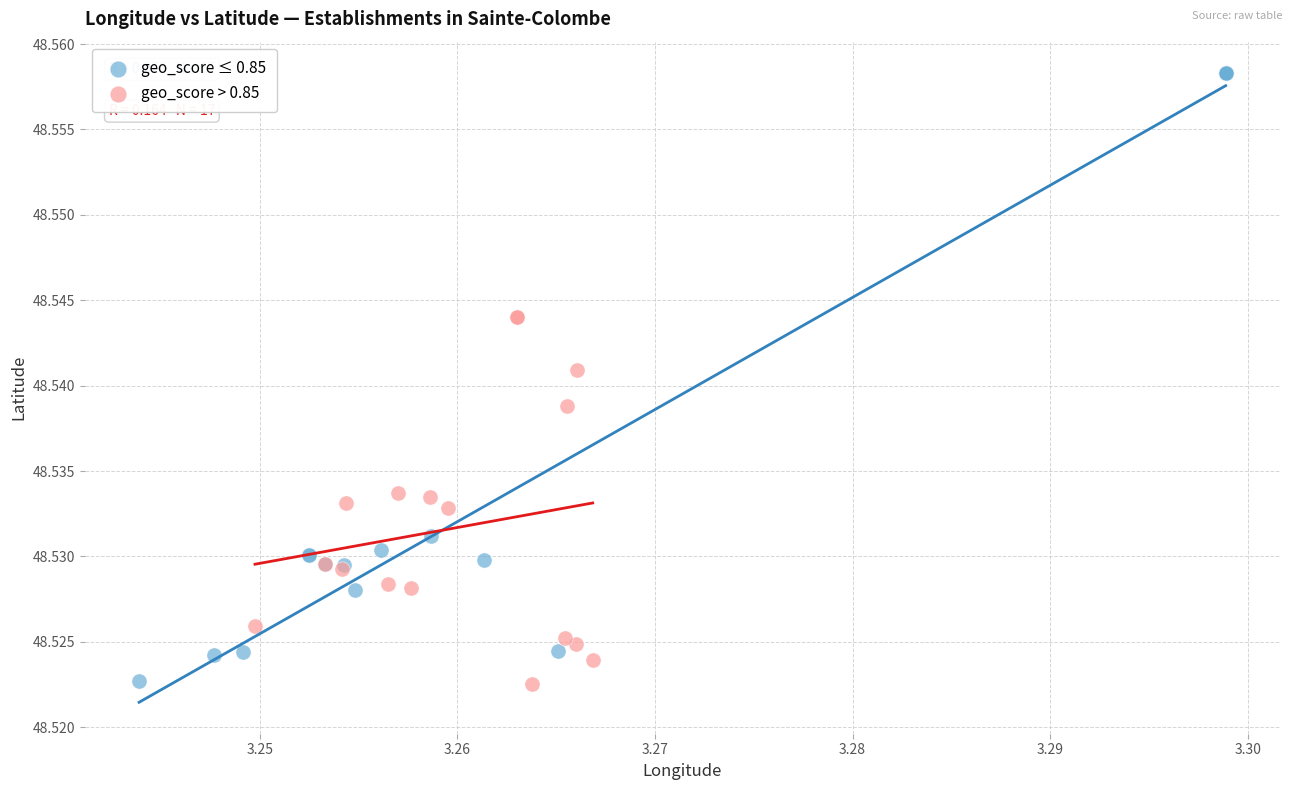

Which series contains the highest Y value?

geo_score ≤ 0.85